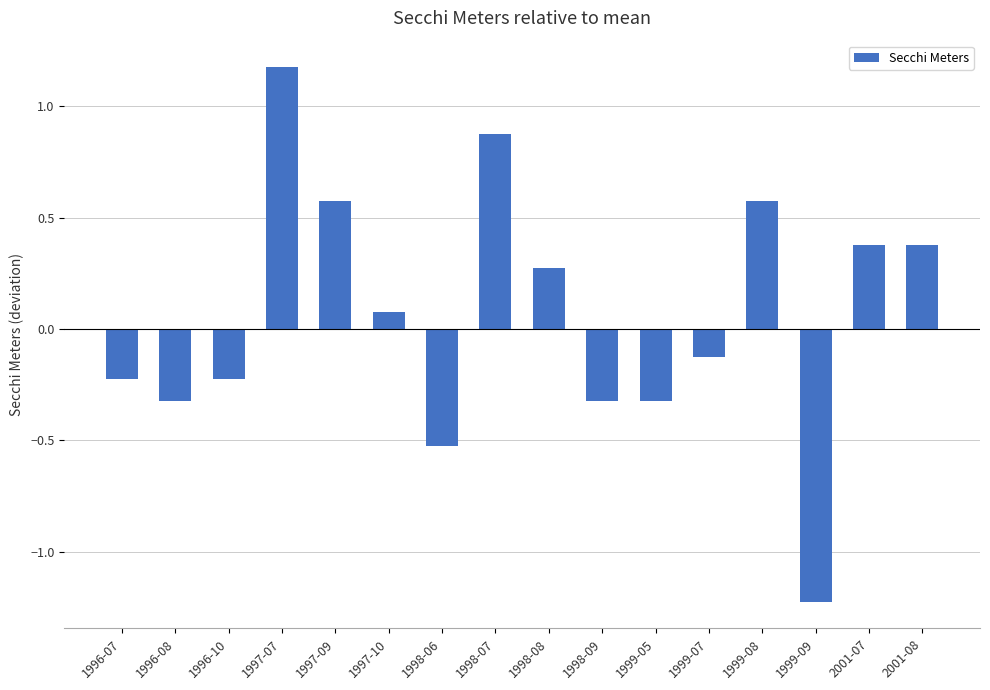

What is the smallest value displayed?

-1.2